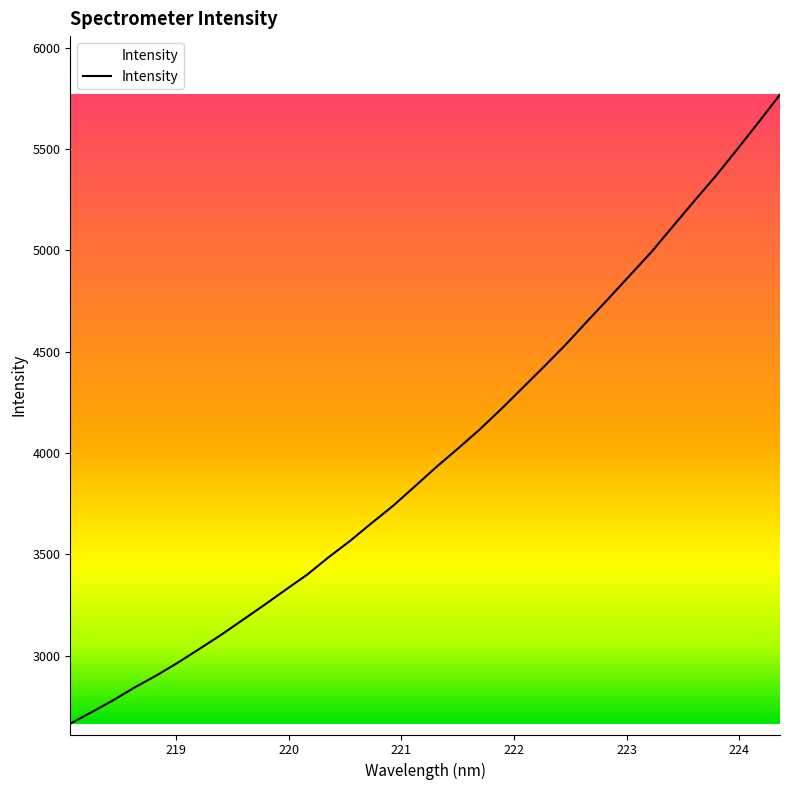

What is the sum of all values?

135903.0